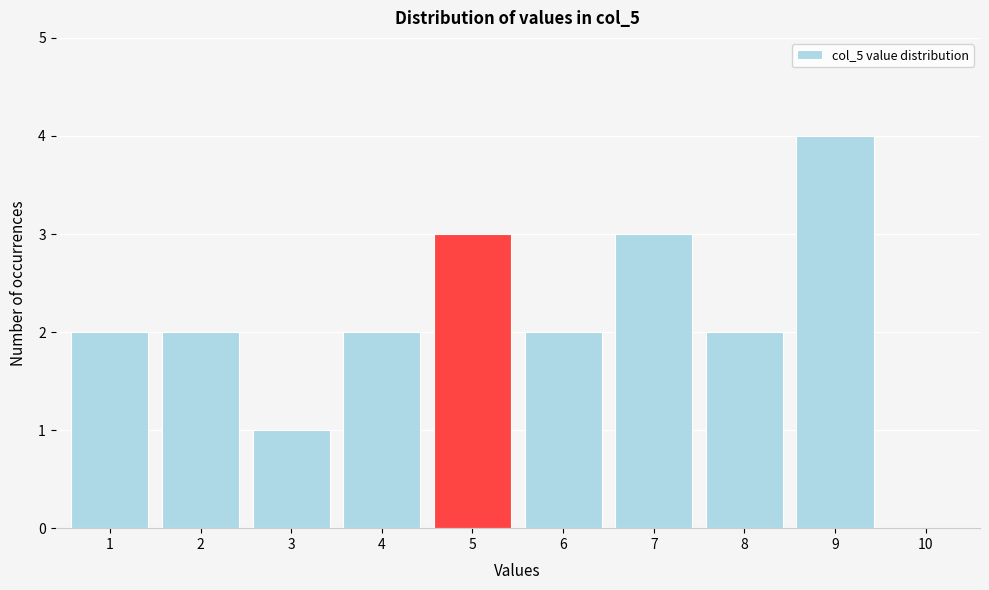

Reading left to right, list every bar in this chart as the range it spans on the x-axis followed by its height. The values are not printed on the chart, so give them approximately, as read against the axis.

0.5 to 1.5: 2
1.5 to 2.5: 2
2.5 to 3.5: 1
3.5 to 4.5: 2
4.5 to 5.5: 3
5.5 to 6.5: 2
6.5 to 7.5: 3
7.5 to 8.5: 2
8.5 to 9.5: 4
9.5 to 10.5: 0